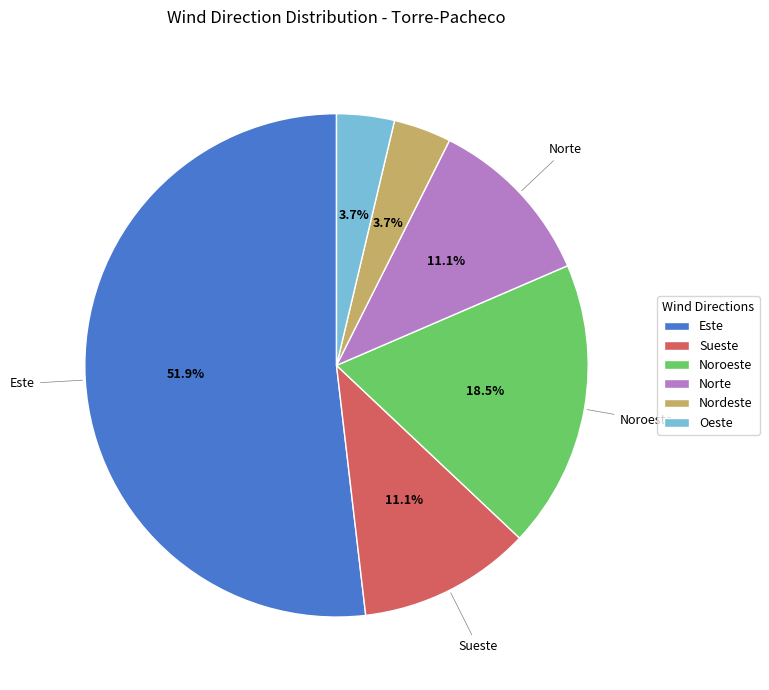

To the nearest percent, what is the average slice percentage?

17%